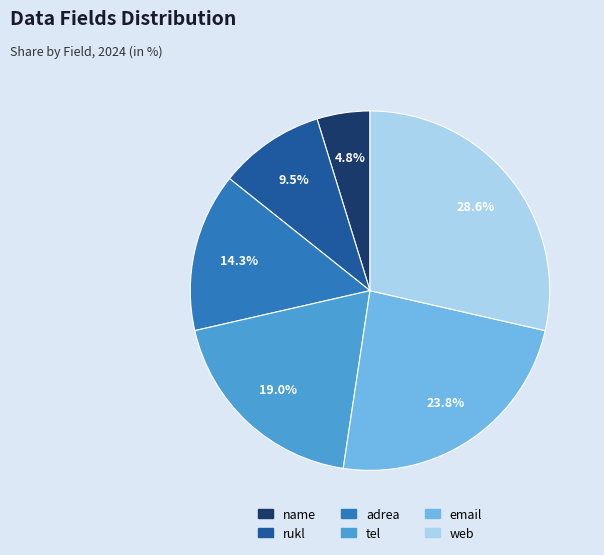

How many segments does this pie chart have?

6